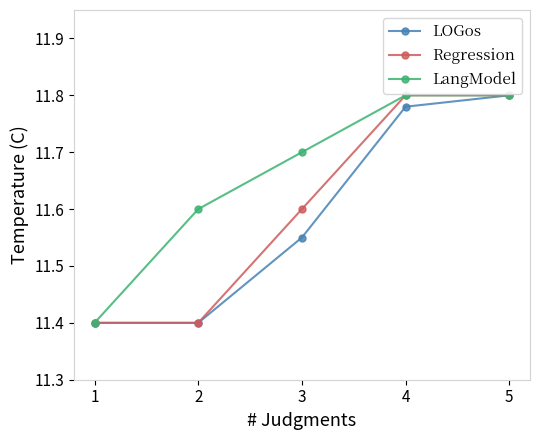

At how many categories does at least one series exceed 11?

5